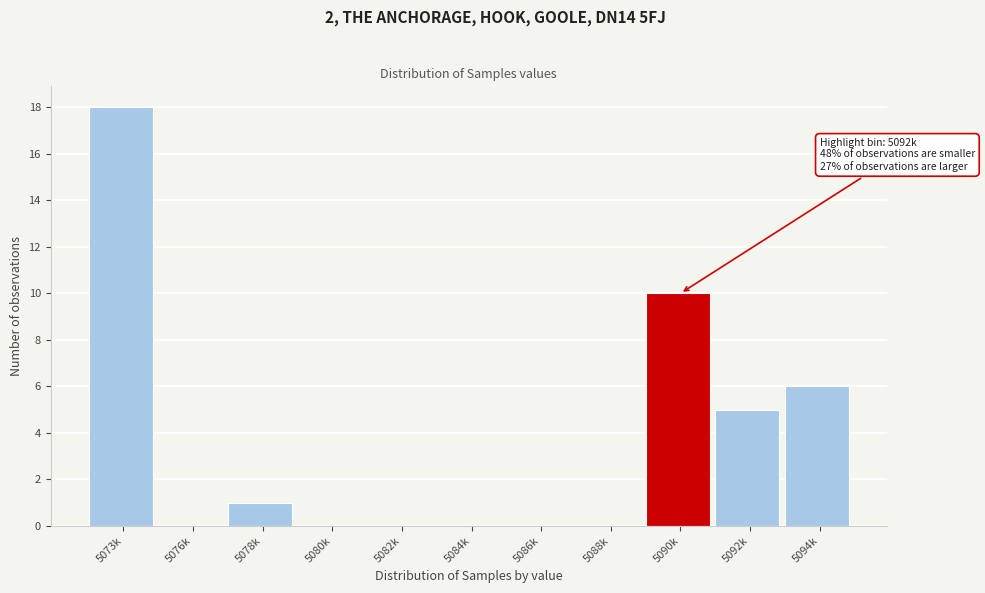

Reading right to left, what are all the values shown in this chart?

5094k=6	5092k=5	5090k=10	5088k=0	5086k=0	5084k=0	5082k=0	5080k=0	5078k=1	5076k=0	5073k=18